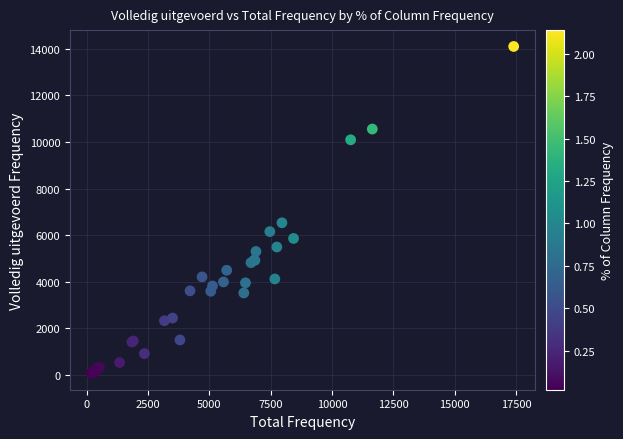

What Y value in the scatter plot is closest to 7084?

6532